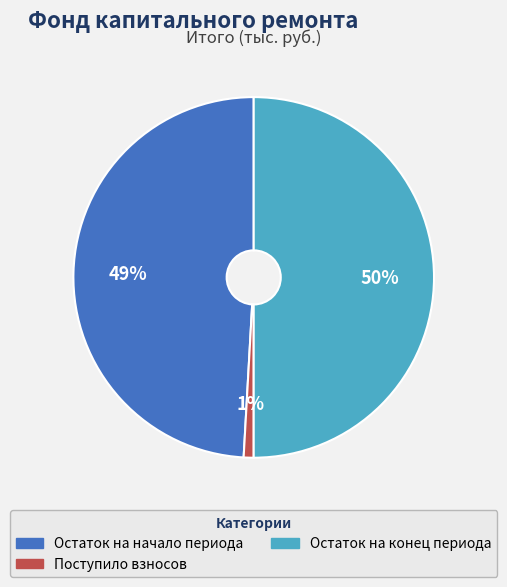

To the nearest percent, what is the average slice percentage?

33%